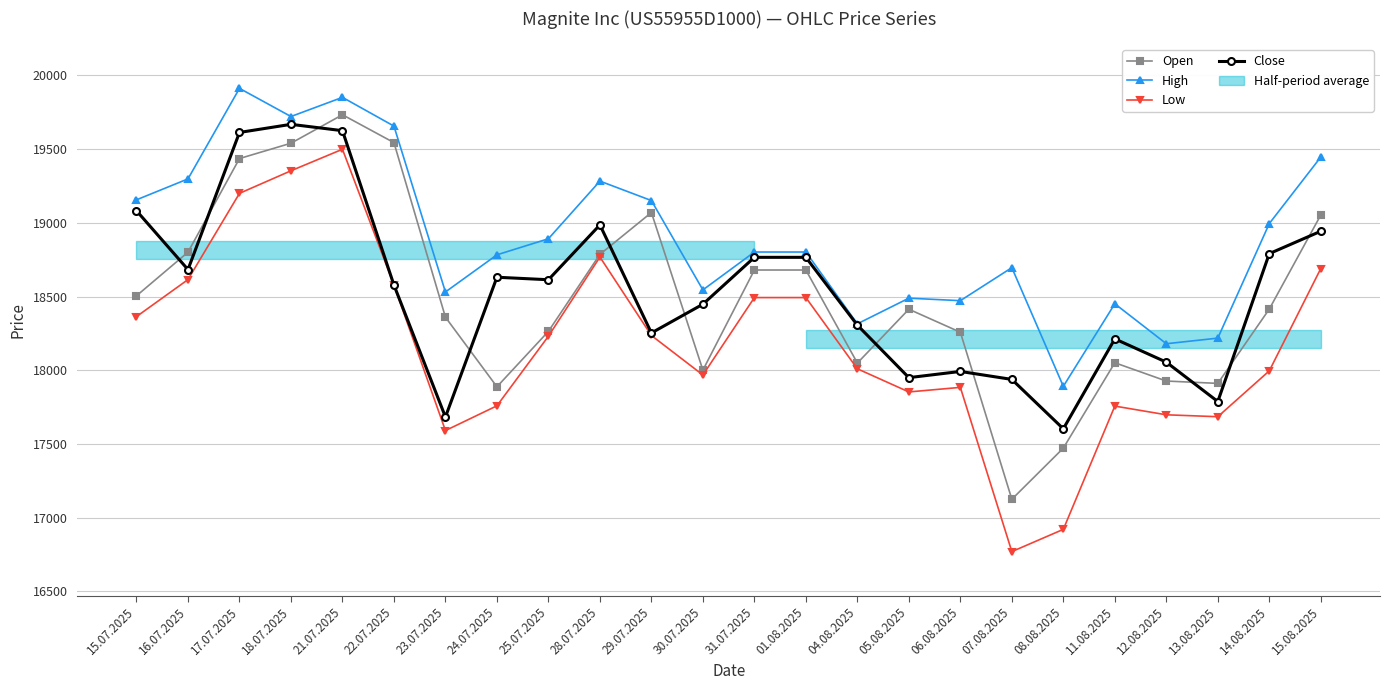

True or false: Low has a value of 18010 at 04.08.2025.

True